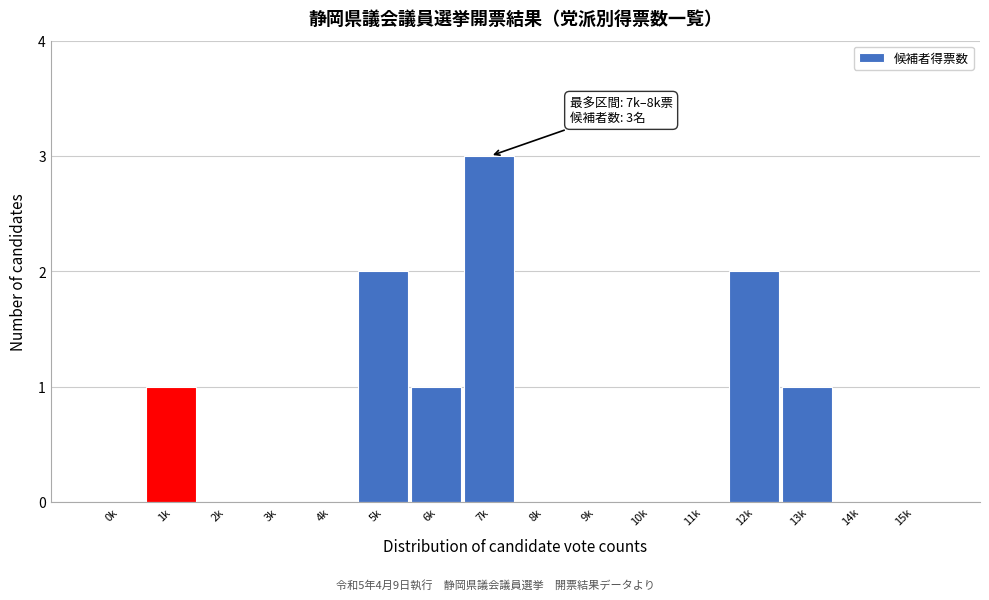

Reading left to right, list all the values displayed in this chart.

0k=0	1k=1	2k=0	3k=0	4k=0	5k=2	6k=1	7k=3	8k=0	9k=0	10k=0	11k=0	12k=2	13k=1	14k=0	15k=0